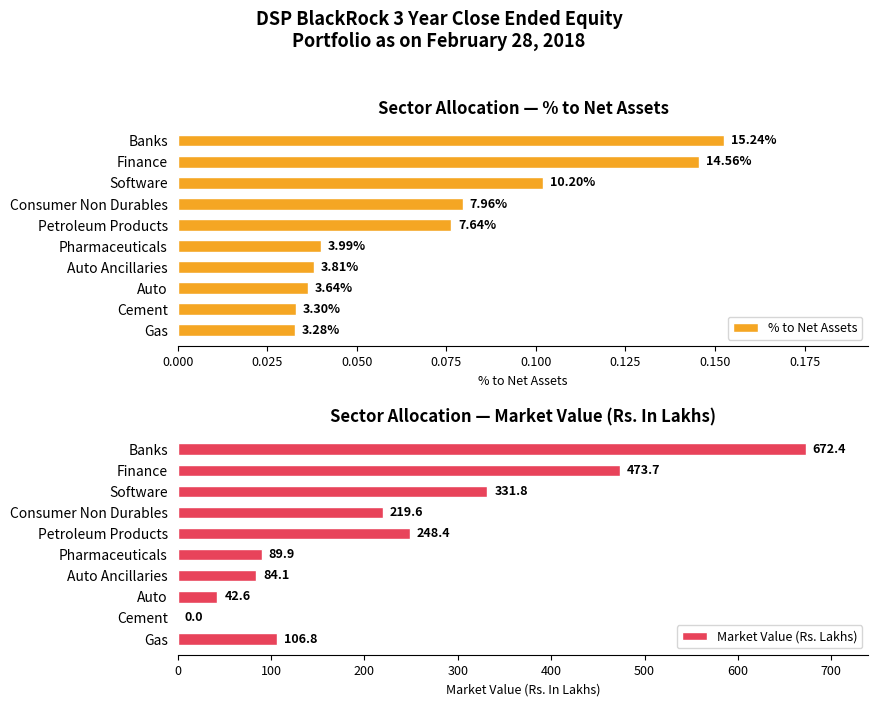

How many groups of bars are there?

10